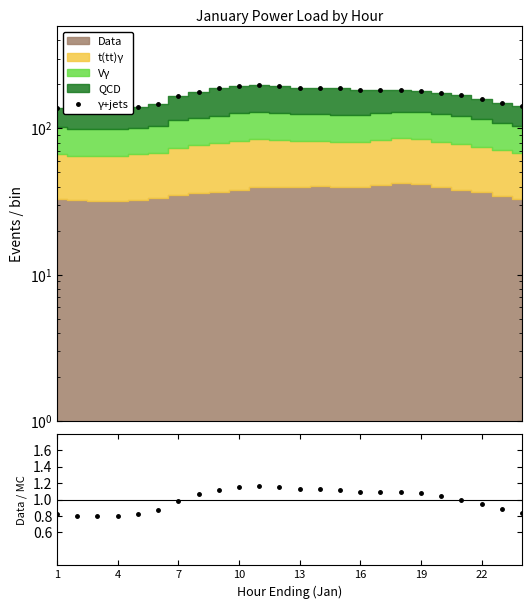

What is the difference between the maximum and minimum values in the Data/MC series?

0.4